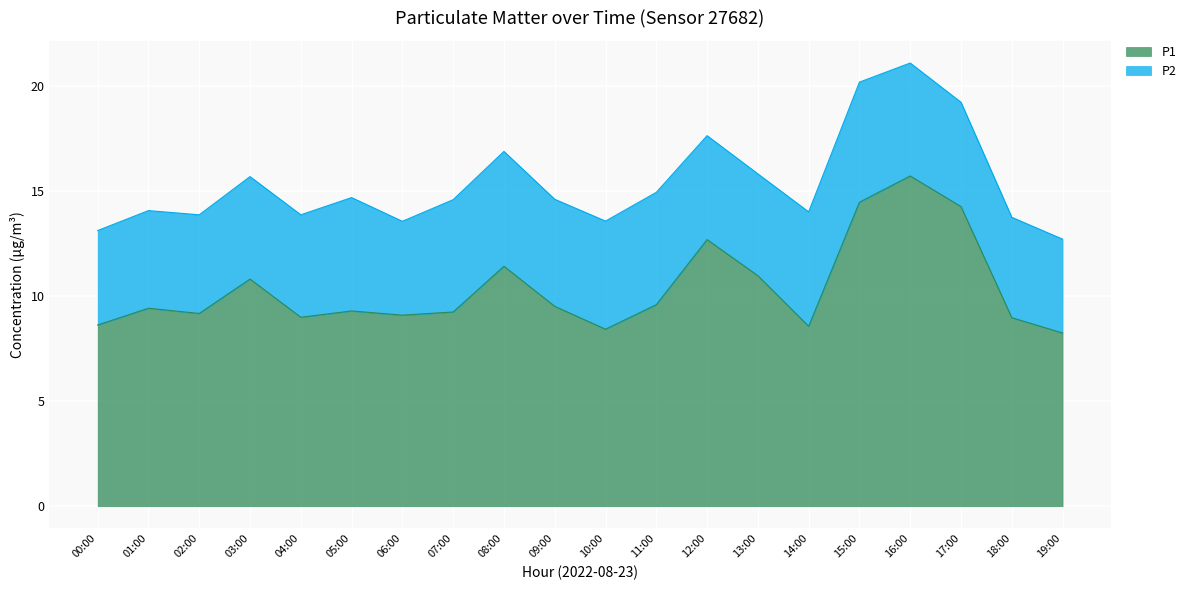

True or false: the data shows 8.4 at 10:00.

True